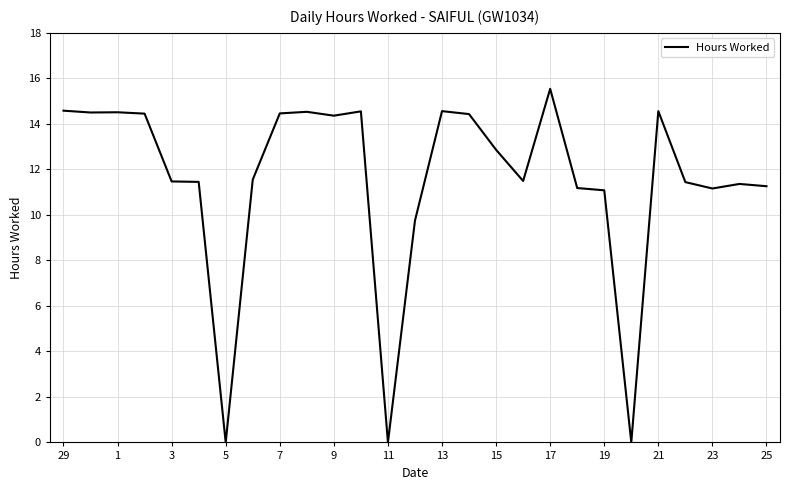

What is the greatest value displayed?

15.5